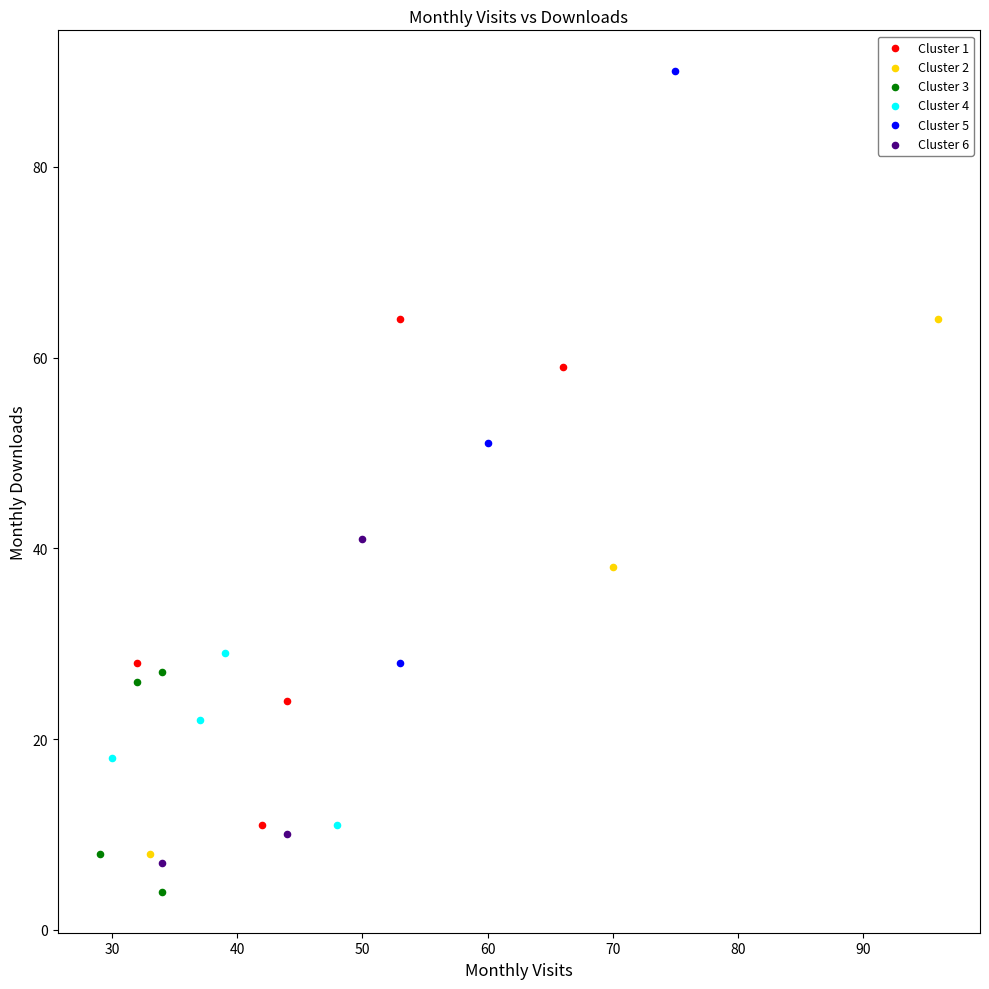

Which series has the widest spread of Y values?

Cluster 5